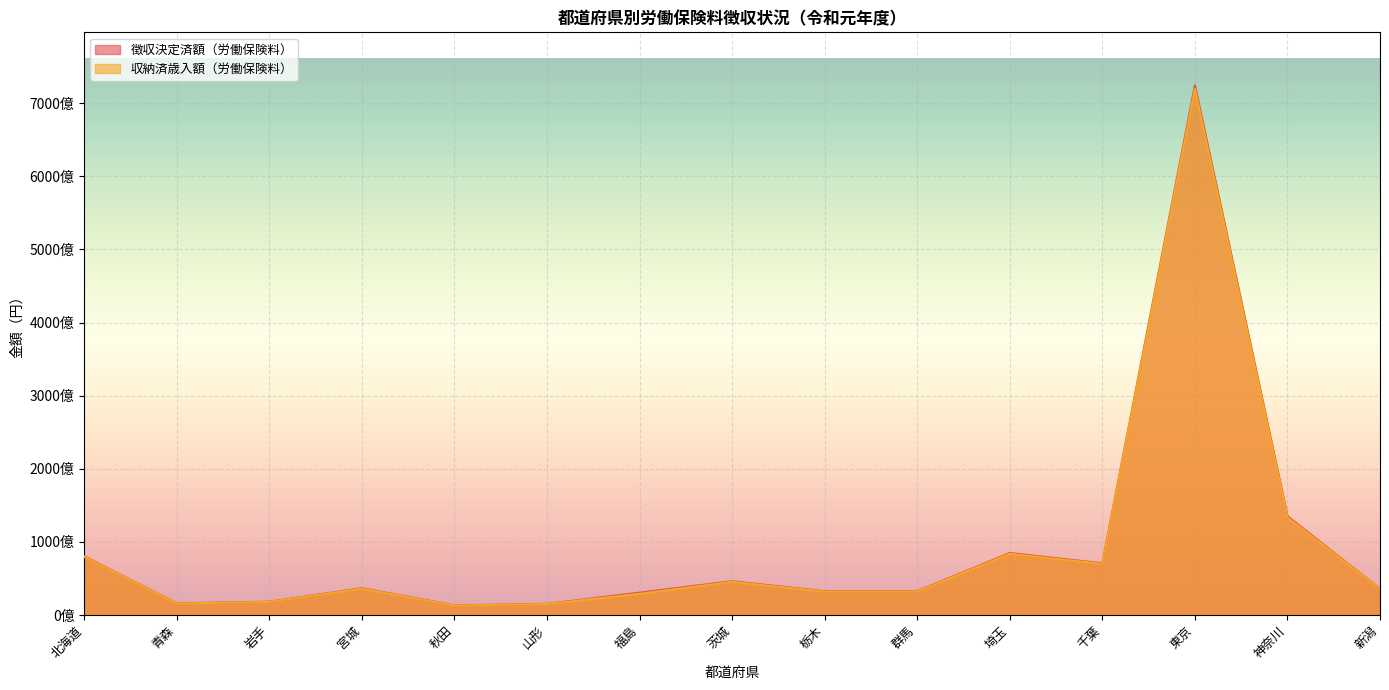

True or false: 収納済歳入額（労働保険料） and 徴収決定済額（労働保険料） cross at least once.

False